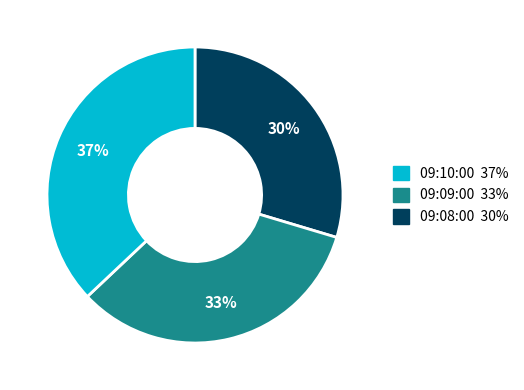

To the nearest percent, what is the average slice percentage?

33%